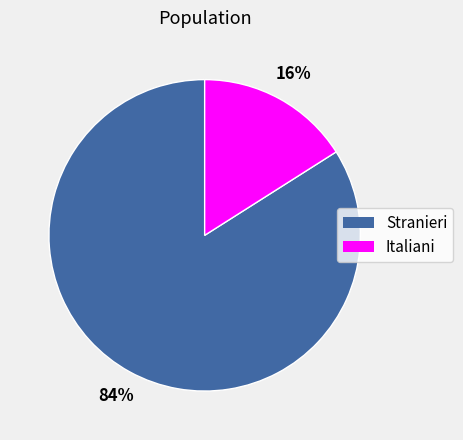

What is the smallest slice in the pie chart?

Italiani